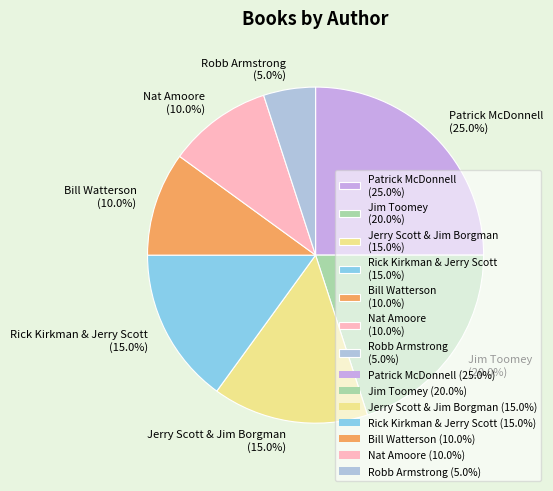

Is the sum of Nat Amoore and Robb Armstrong greater than half?

No